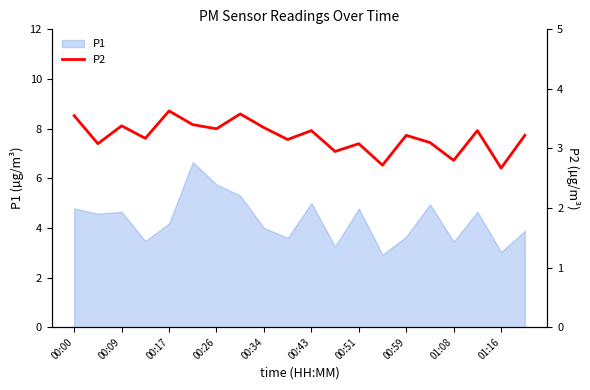

Reading left to right, what are all the values shown in this chart?

3.5	3.1	3.4	3.2	3.6	3.4	3.3	3.6	3.4	3.1	3.3	3.0	3.1	2.7	3.2	3.1	2.8	3.3	2.7	3.2